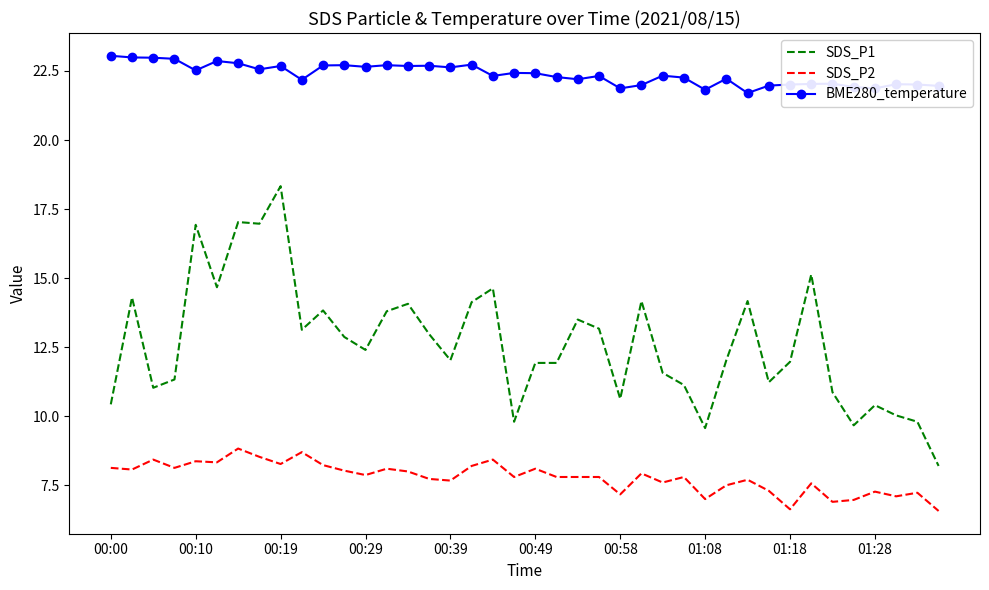

Which series has the largest range (max minus min)?

SDS_P1